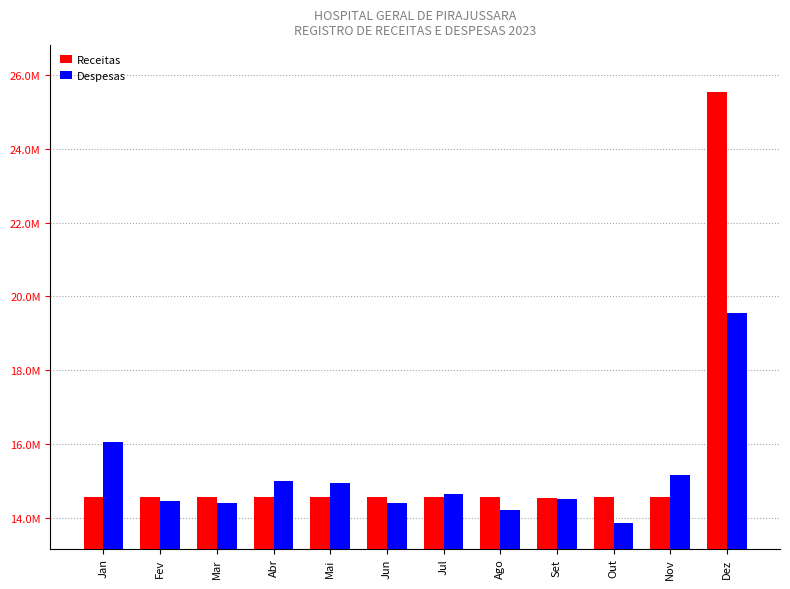

Reading left to right, what are all the values shown in this chart?

Receitas: 14561790.5	14551399.1	14557994.0	14545105.9	14550535.3	14547767.7	14545009.3	14549441.5	14544203.1	14546464.9	14546728.8	25542096.1
Despesas: 16054850.1	14462048.7	14387858.0	14985392.4	14925313.7	14396917.8	14638486.7	14213379.9	14493126.3	13845725.8	15153693.8	19546004.6